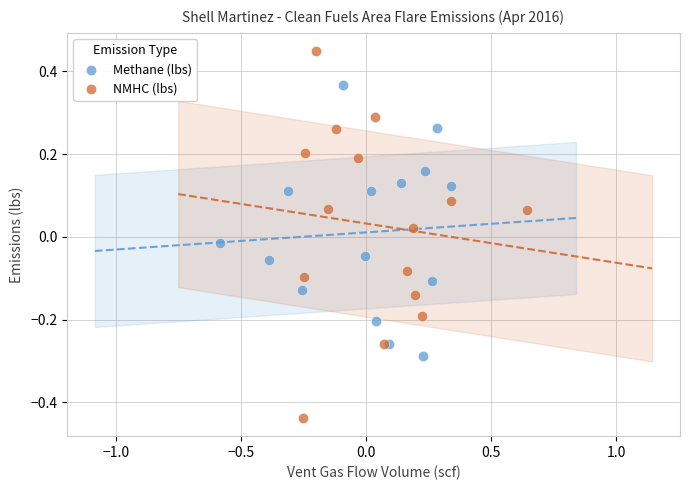

Which series has the widest spread of Y values?

NMHC (lbs)